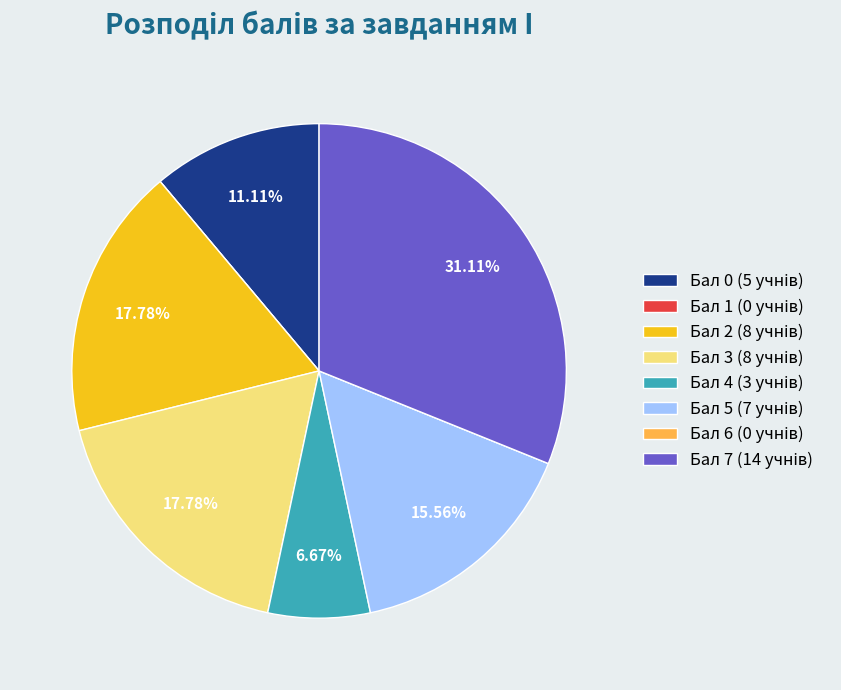

Is there a majority slice in this chart?

No